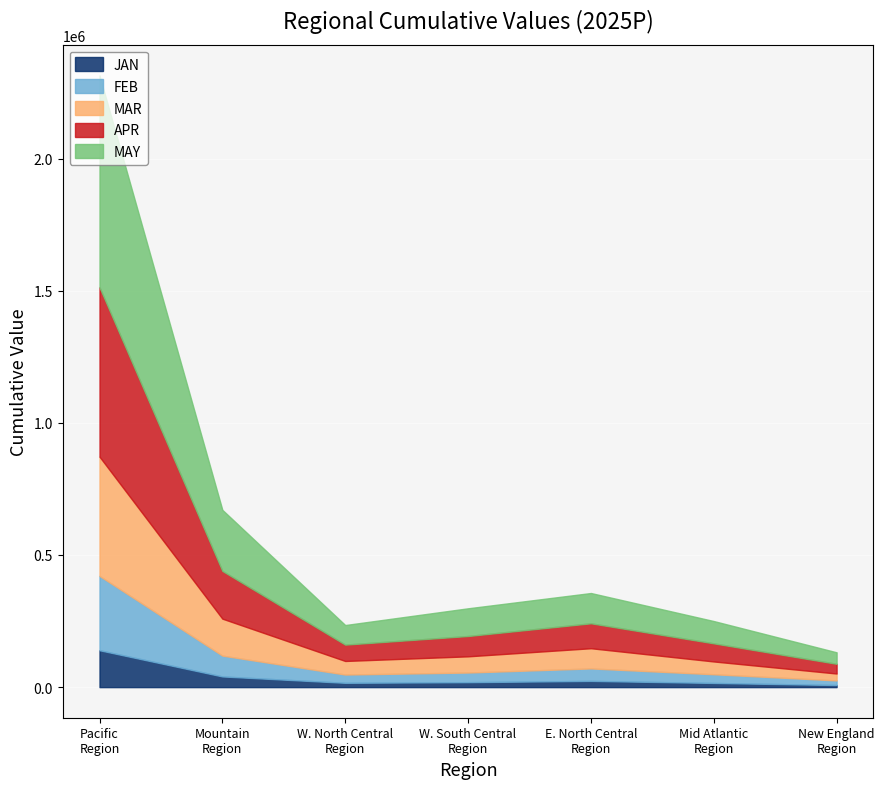

Which label corresponds to the smallest value in the chart?

New England Region